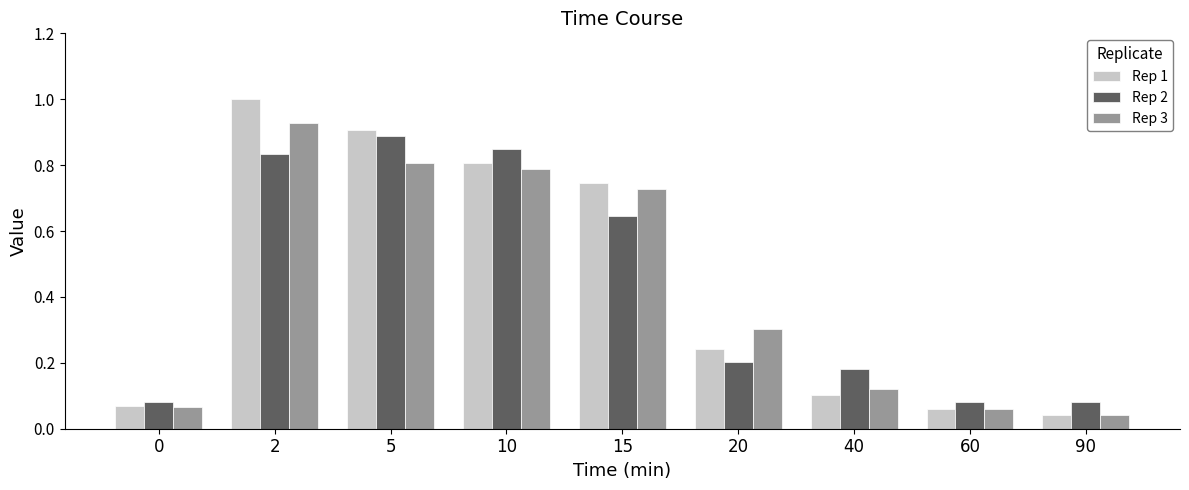

What is the total value across all series at 5?

2.6